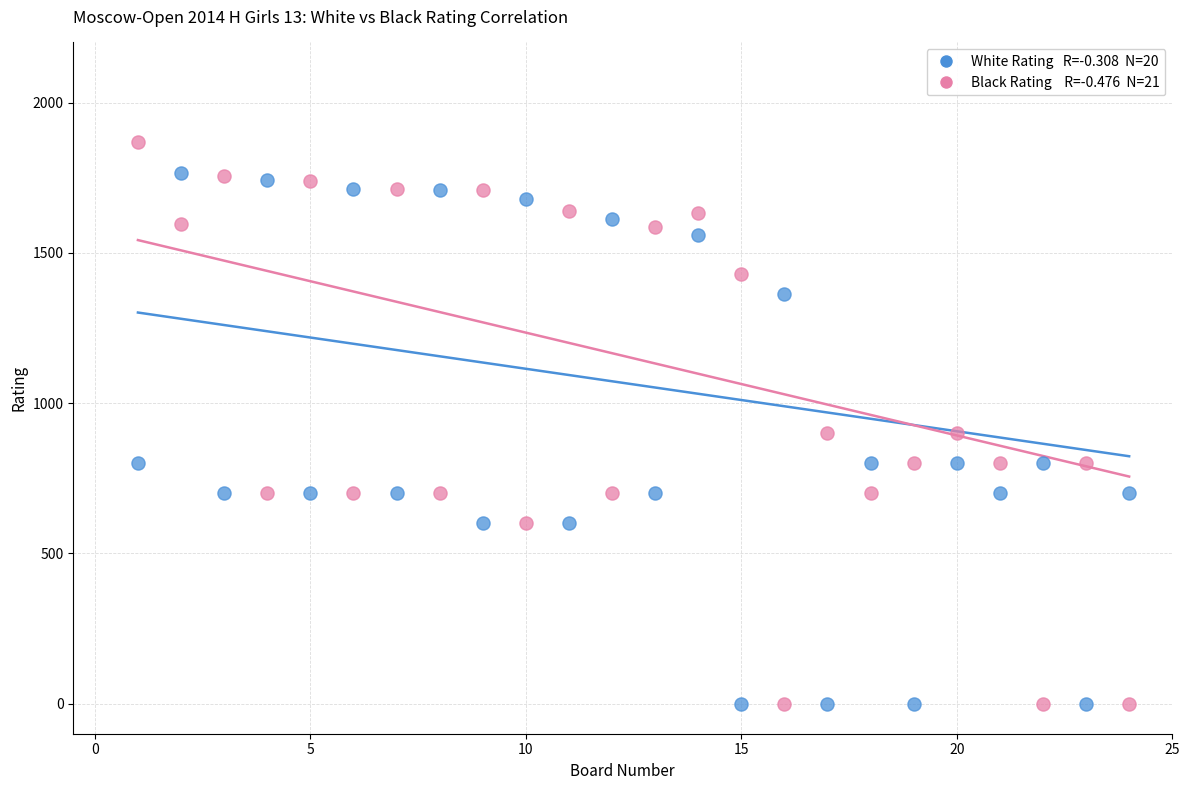

Across all data points, what is the range of X values (max minus min)?

23